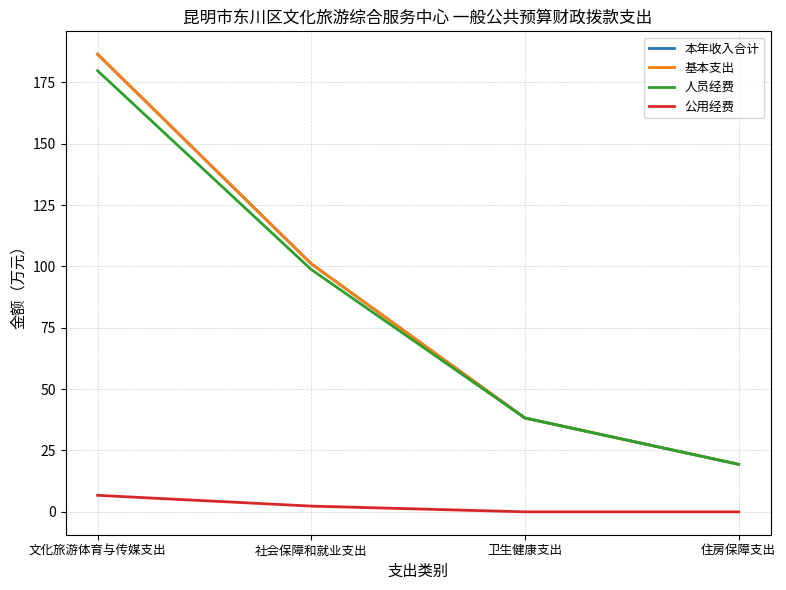

Is it true that 本年收入合计 equals 19.4 at 住房保障支出?

True